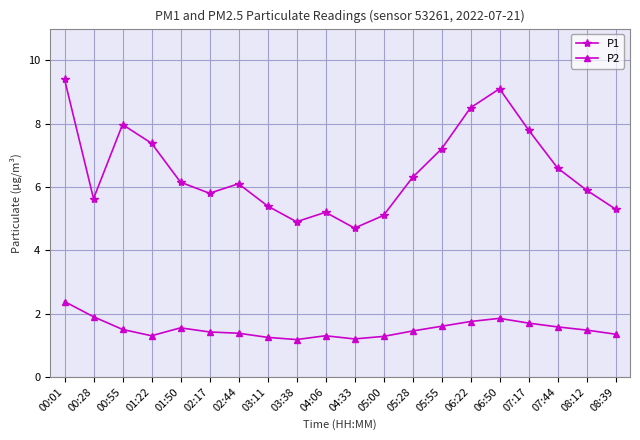

Is it true that P2 equals 1.5 at 00:55?

True